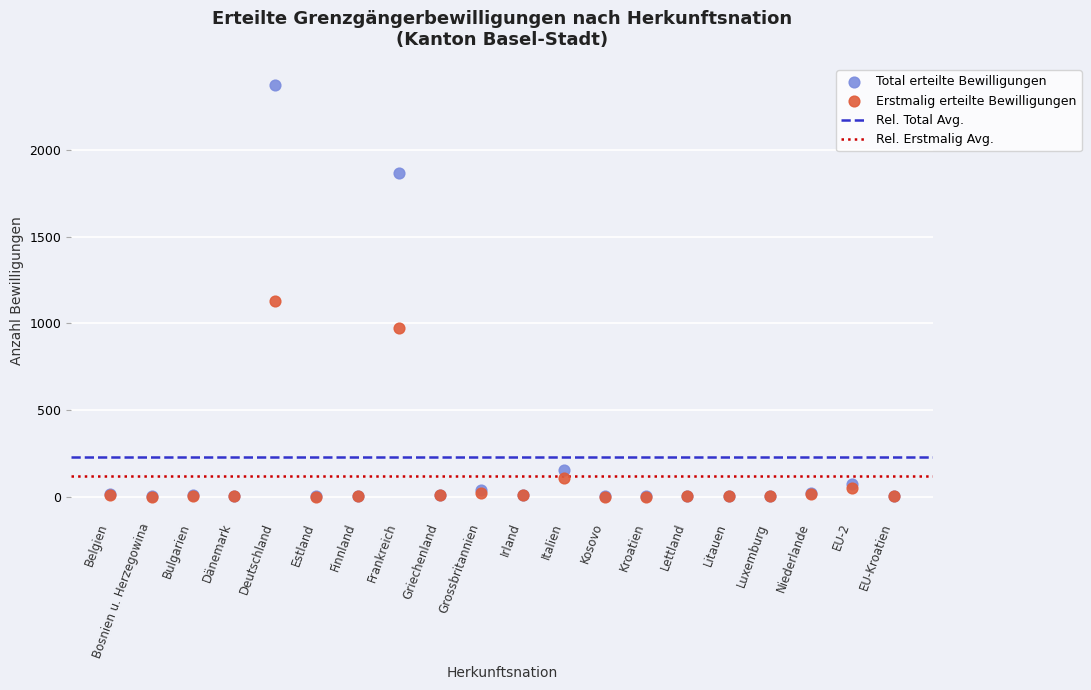

Which series contains the highest Y value?

Total erteilte Bewilligungen